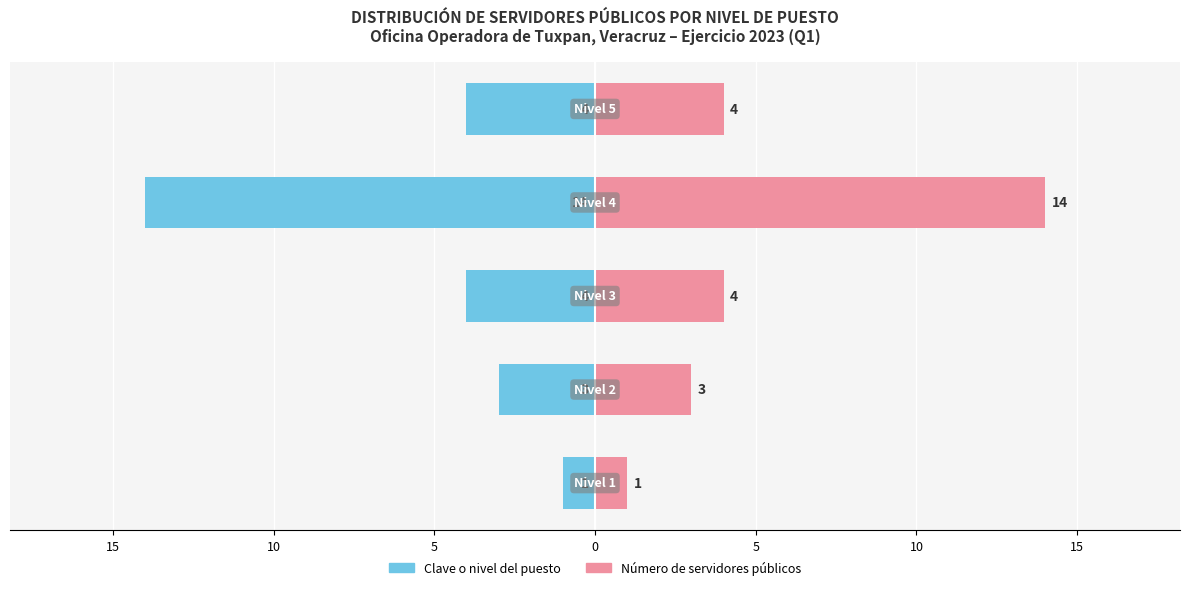

List the series in order of their peak value, highest first.

Número de servidores públicos, Clave o nivel del puesto